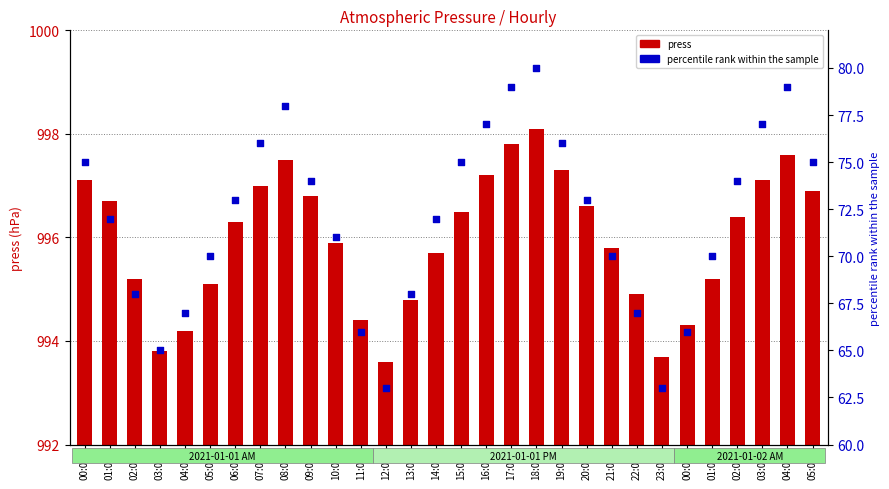

At which category is the sum across all series the highest?

18:00